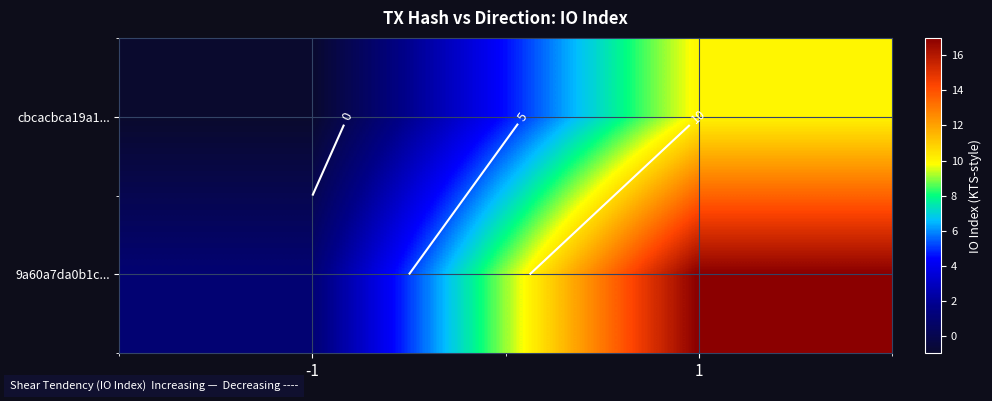

Rank the series by their maximum value, from highest to lowest.

9a60a7da0b1c..., cbcacbca19a1...